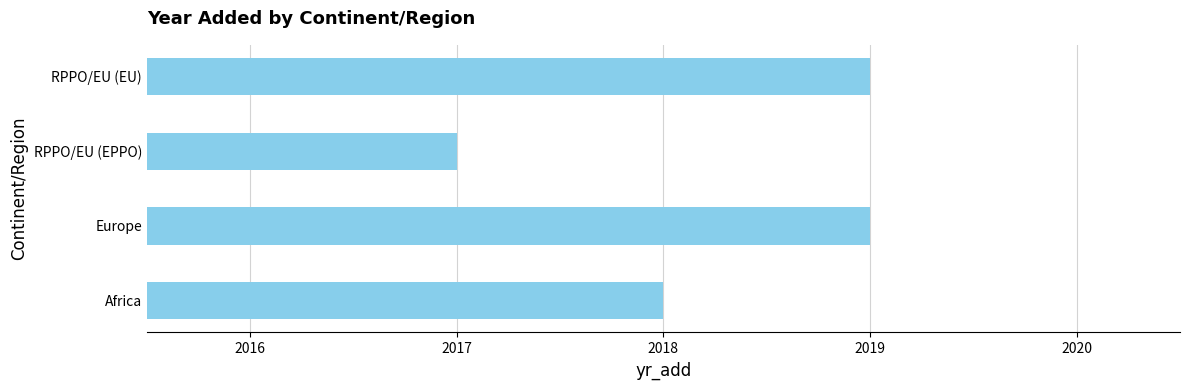

What is the change in value from Africa to Europe?

+1